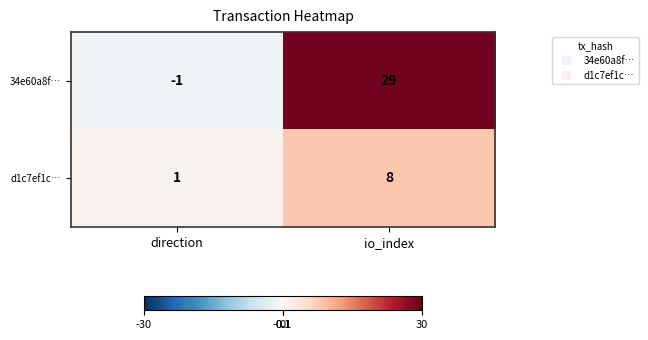

Between direction and io_index, which series saw the biggest shift?

34e60a8f…